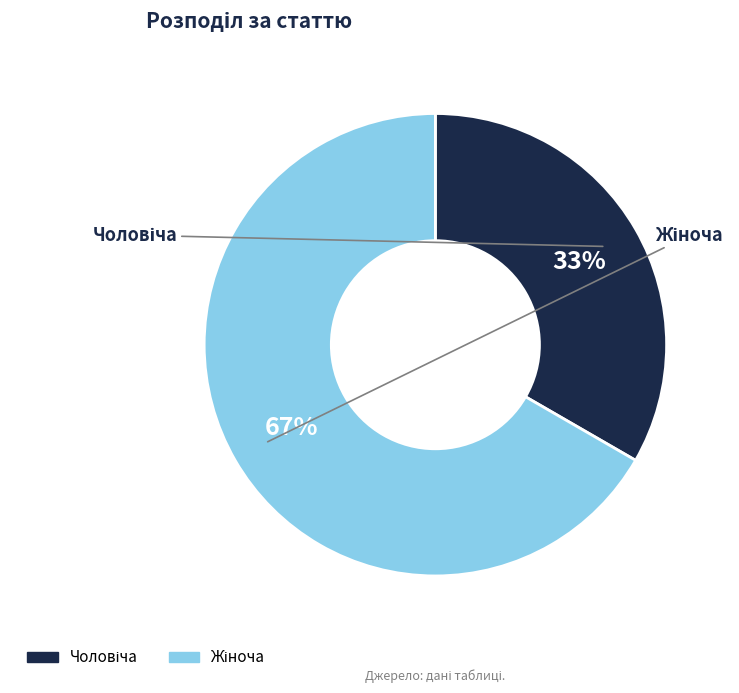

To the nearest percent, what is the average slice percentage?

50%